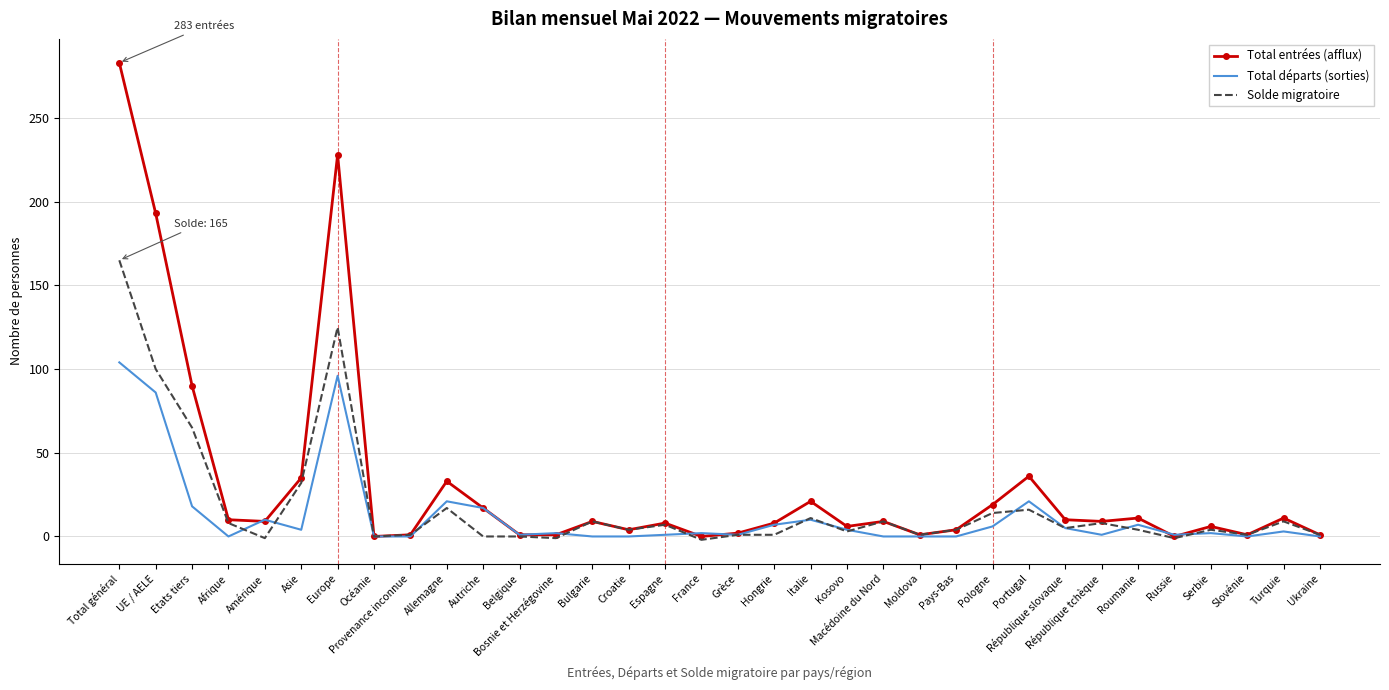

Which series has the largest total across all categories?

Total entrées (afflux)